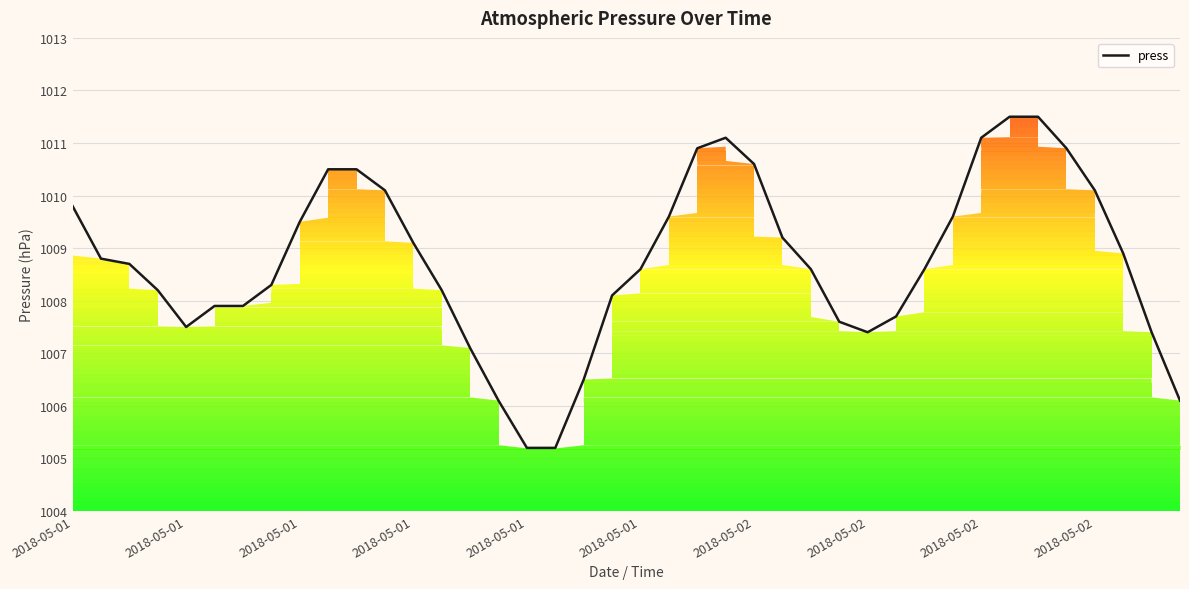

What is the value of the 39th point from the left?

1007.4